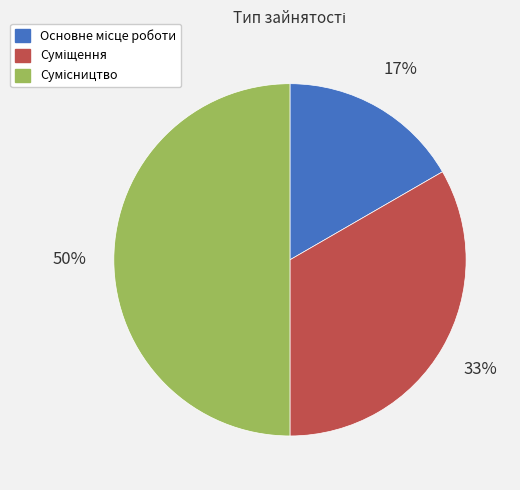

To the nearest percent, what is the average slice percentage?

33%